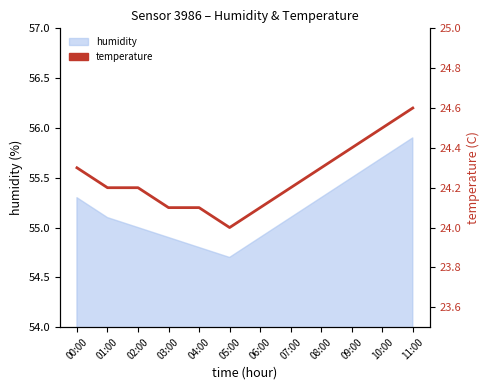

What is the maximum value shown in the chart?

24.6